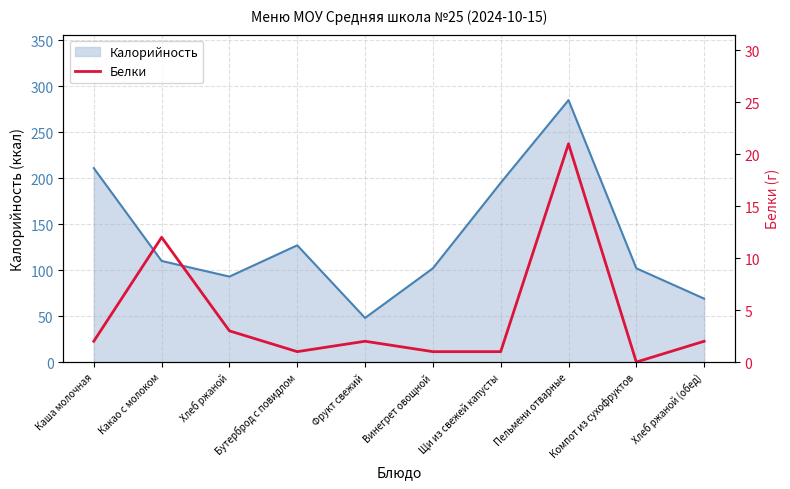

The Калорийность series shows 23 at Хлеб ржаной. True or false?

False